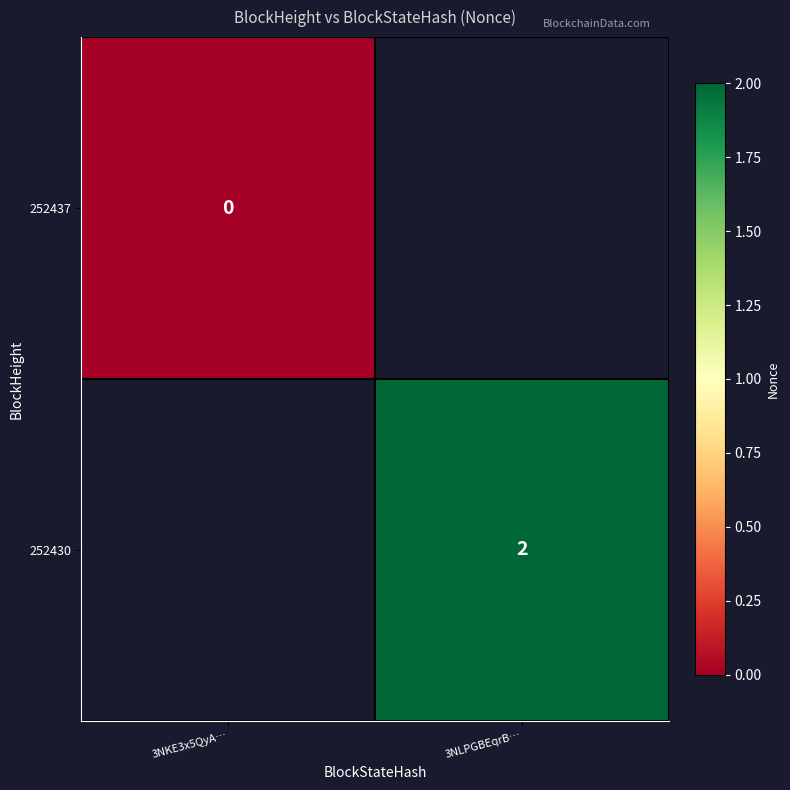

The value of 252430 at 3NLPGBEqrB… is 2. True or false?

True